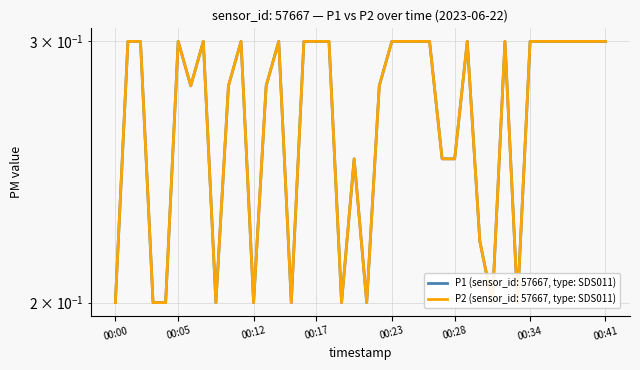

Reading left to right, what are all the values shown in this chart?

P1: 00:00=0.2	00:01=0.3	00:02=0.3	00:03=0.2	00:04=0.2	00:05=0.3	00:06=0.3	00:08=0.3	00:09=0.2	00:10=0.3	00:11=0.3	00:12=0.2	00:13=0.3	00:14=0.3	00:15=0.2	00:16=0.3	00:17=0.3	00:18=0.3	00:19=0.2	00:20=0.2	00:21=0.2	00:22=0.3	00:23=0.3	00:24=0.3	00:25=0.3	00:26=0.3	00:27=0.2	00:28=0.2	00:29=0.3	00:30=0.2	00:31=0.2	00:32=0.3	00:33=0.2	00:34=0.3	00:35=0.3	00:36=0.3	00:37=0.3	00:39=0.3	00:40=0.3	00:41=0.3
P2: 00:00=0.2	00:01=0.3	00:02=0.3	00:03=0.2	00:04=0.2	00:05=0.3	00:06=0.3	00:08=0.3	00:09=0.2	00:10=0.3	00:11=0.3	00:12=0.2	00:13=0.3	00:14=0.3	00:15=0.2	00:16=0.3	00:17=0.3	00:18=0.3	00:19=0.2	00:20=0.2	00:21=0.2	00:22=0.3	00:23=0.3	00:24=0.3	00:25=0.3	00:26=0.3	00:27=0.2	00:28=0.2	00:29=0.3	00:30=0.2	00:31=0.2	00:32=0.3	00:33=0.2	00:34=0.3	00:35=0.3	00:36=0.3	00:37=0.3	00:39=0.3	00:40=0.3	00:41=0.3